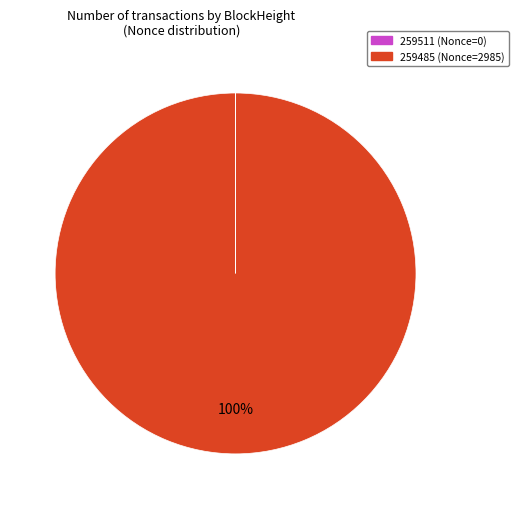

To the nearest percent, what is the difference between the largest and smallest slice percentages?

100%